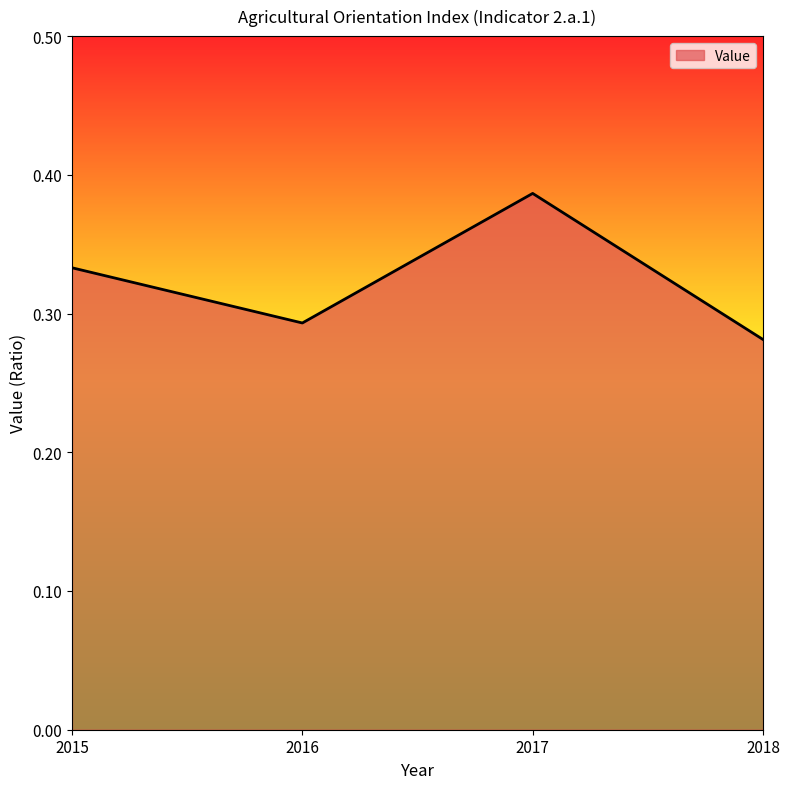

At which category does the data reach its first local peak?

2017